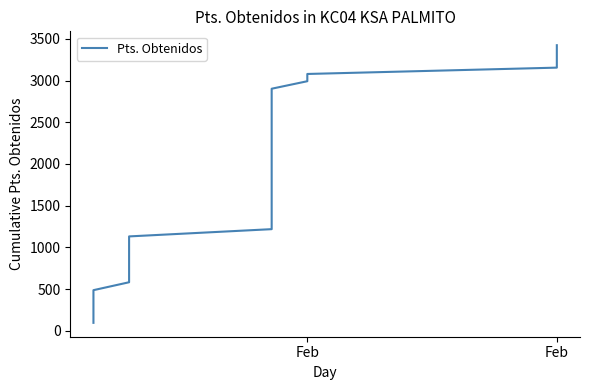

What is the minimum value shown in the chart?

94